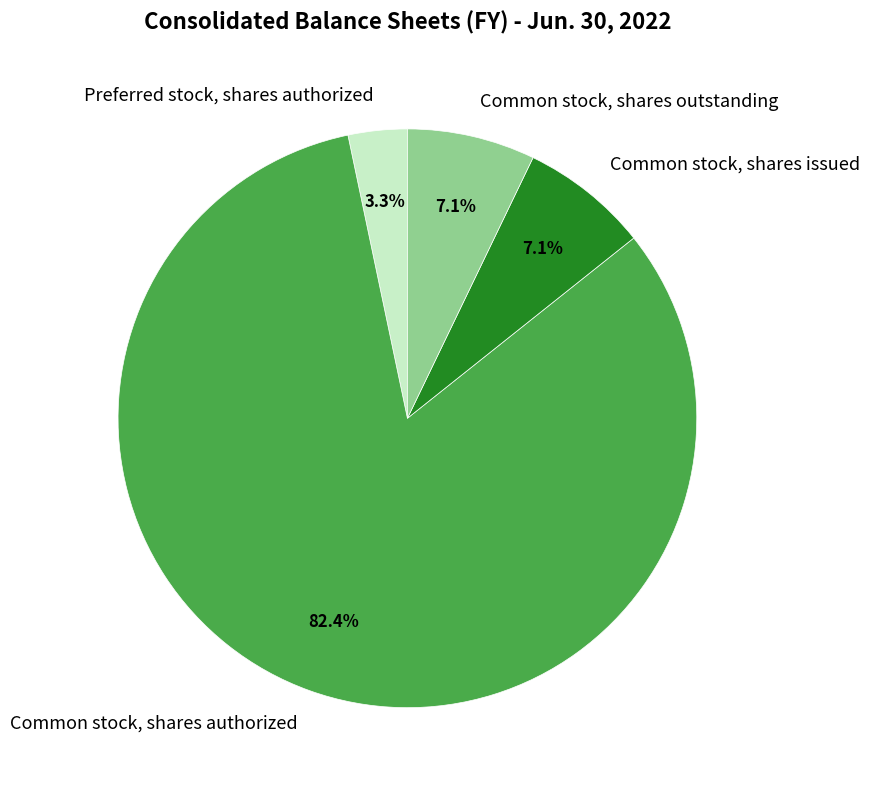

Which has a higher value, Common stock, shares issued or Preferred stock, shares authorized?

Common stock, shares issued